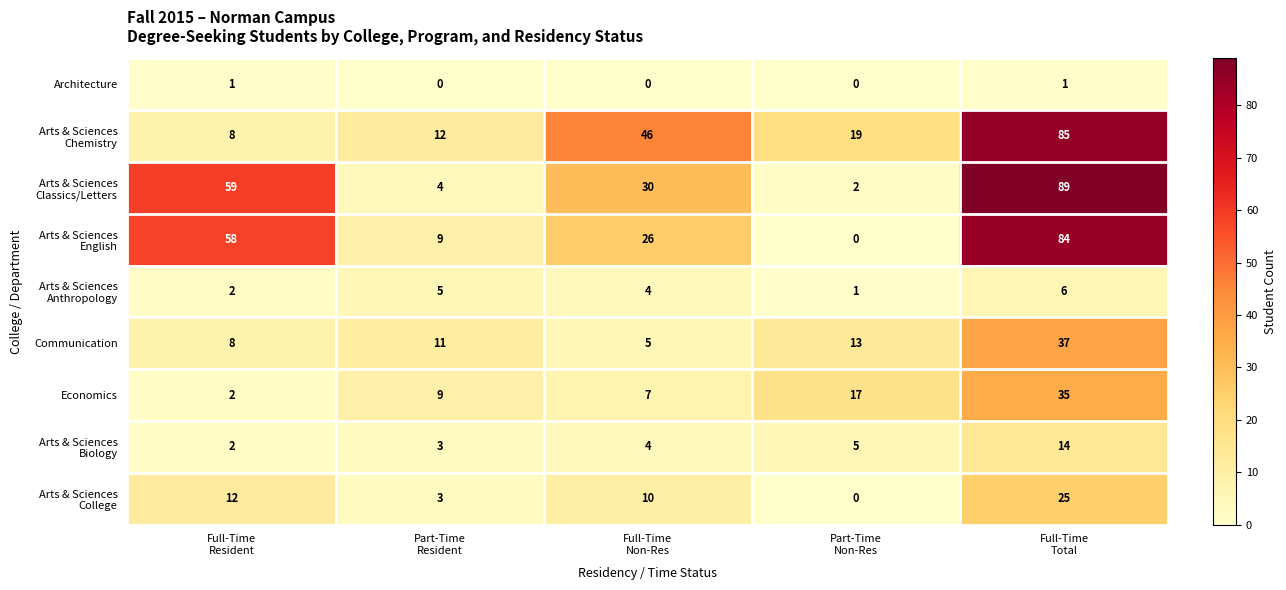

What is the greatest value displayed?

89